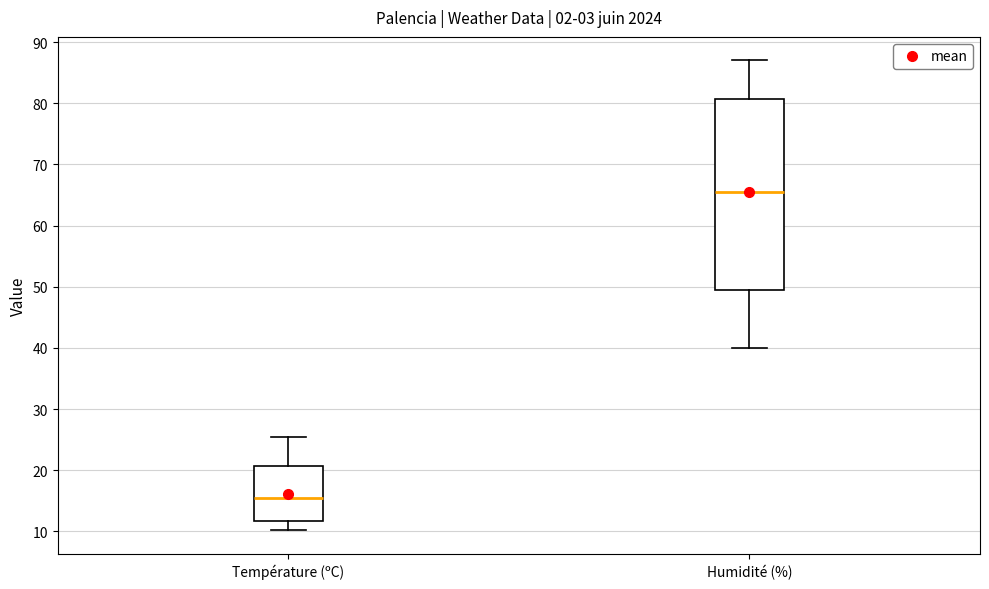

Where does the upper whisker of the box for Température (ºC) end on the y-axis? The values are not printed on the chart, so give them approximately, as read against the axis.

26